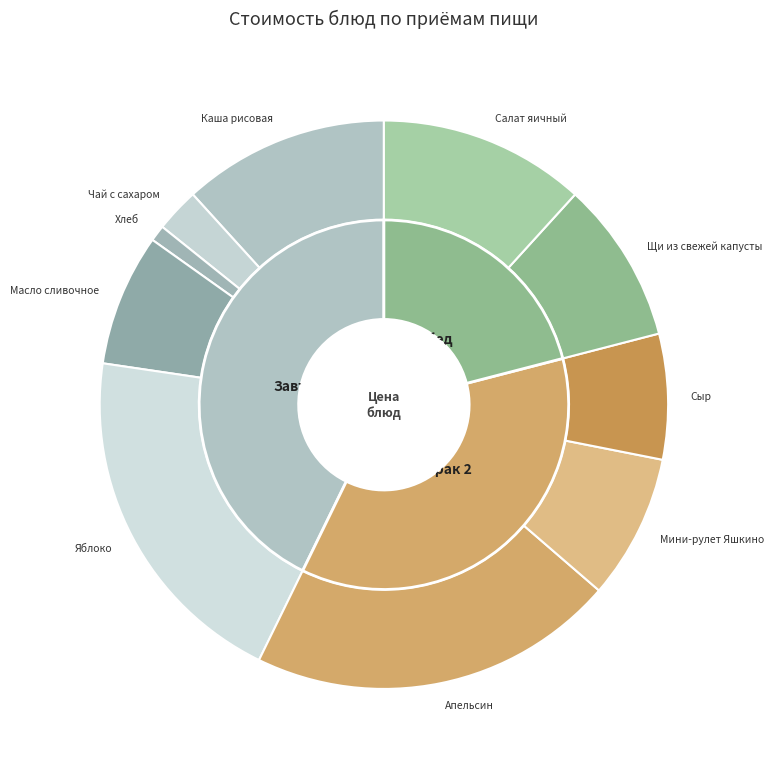

Count the number of slices in the pie.

10